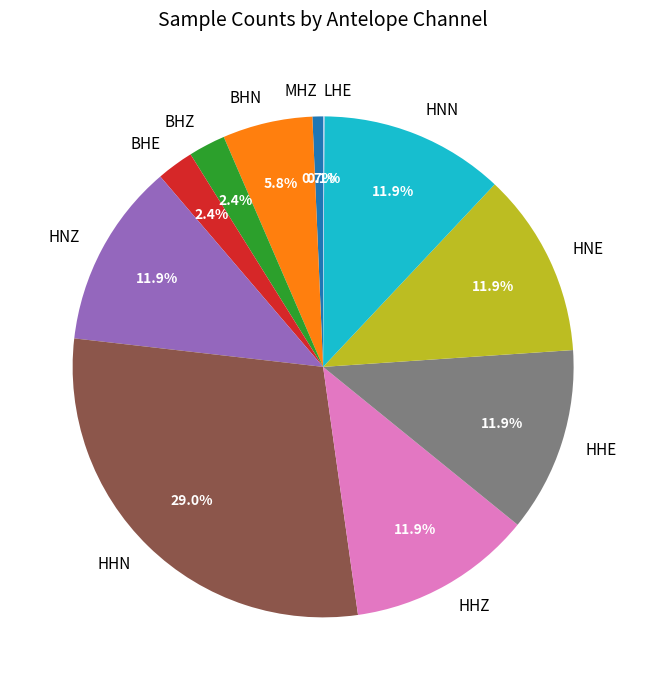

What is the ratio of the value at BHE to the value at MHZ?

3.5